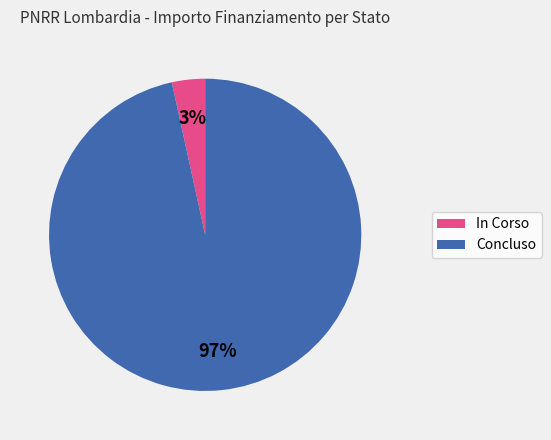

To the nearest percent, what percentage of the pie is Concluso?

97%